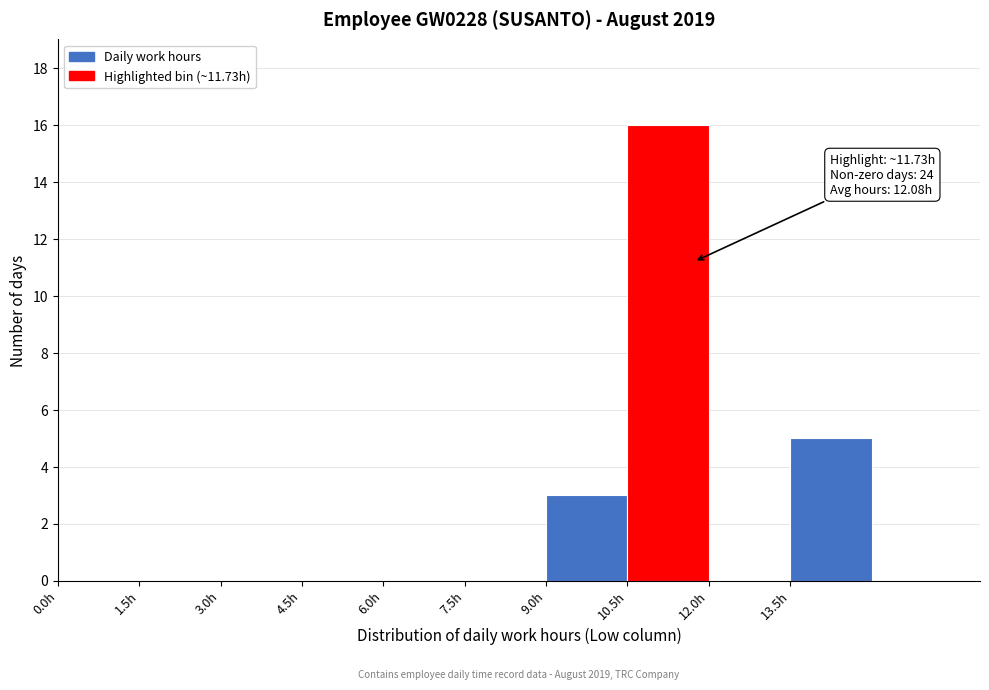

Which range on the x-axis has the tallest bar?

10.5 to 12.0